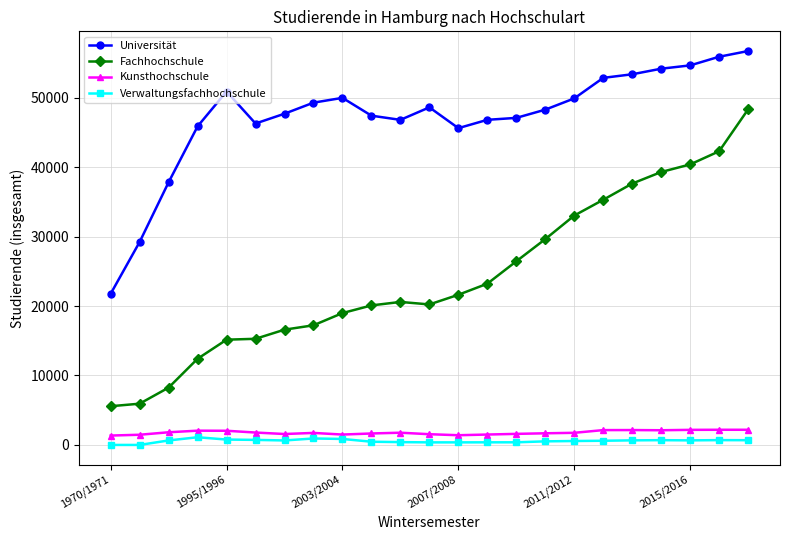

In Universität, how many points are lower than both neighbors (excluding endpoints)?

3